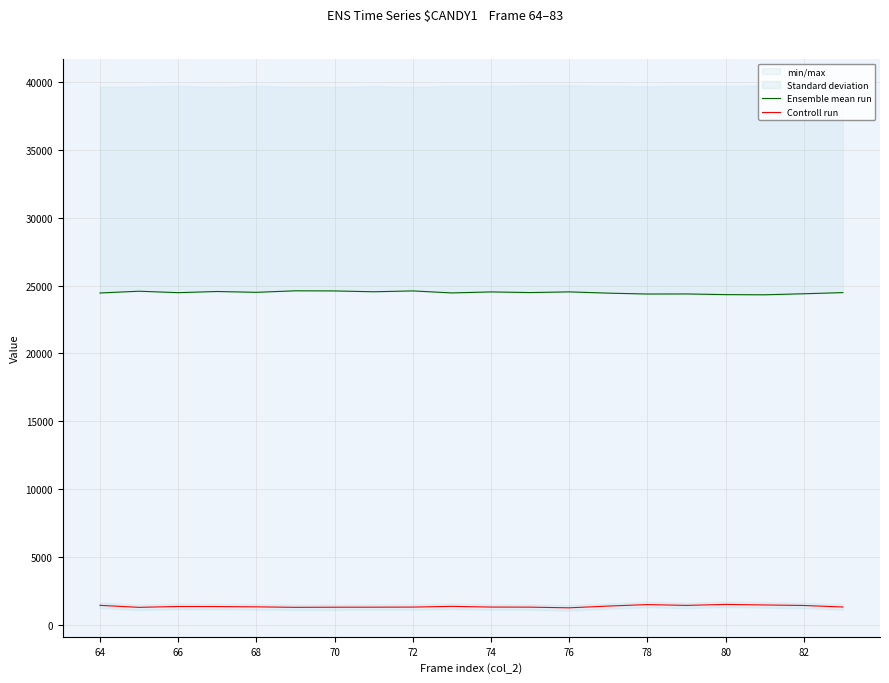

In Controll run, how many points are higher than both neighbors (excluding endpoints)?

4